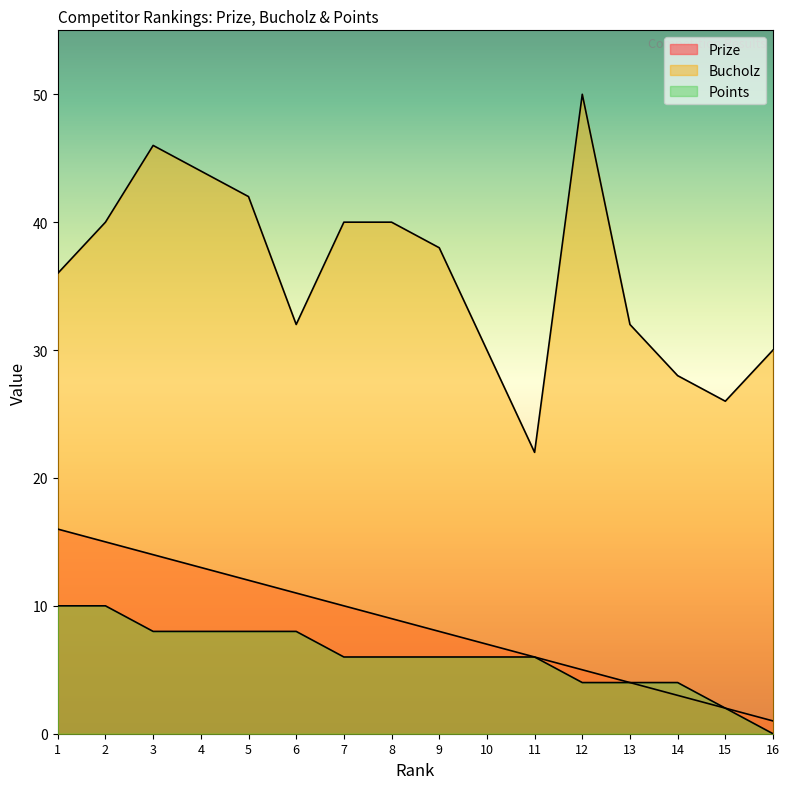

True or false: Bucholz has more than 0 points higher than both neighbors.

True